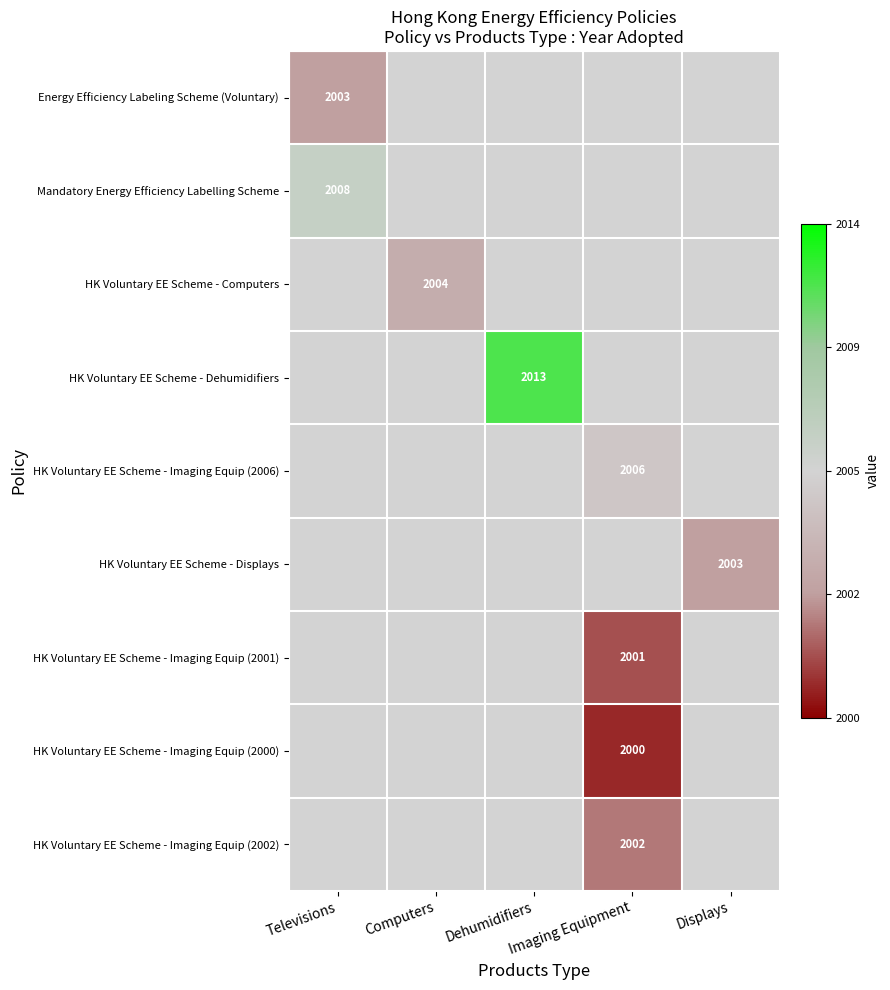

True or false: HK Voluntary EE Scheme - Displays has a value of 2962.8 at Displays.

False